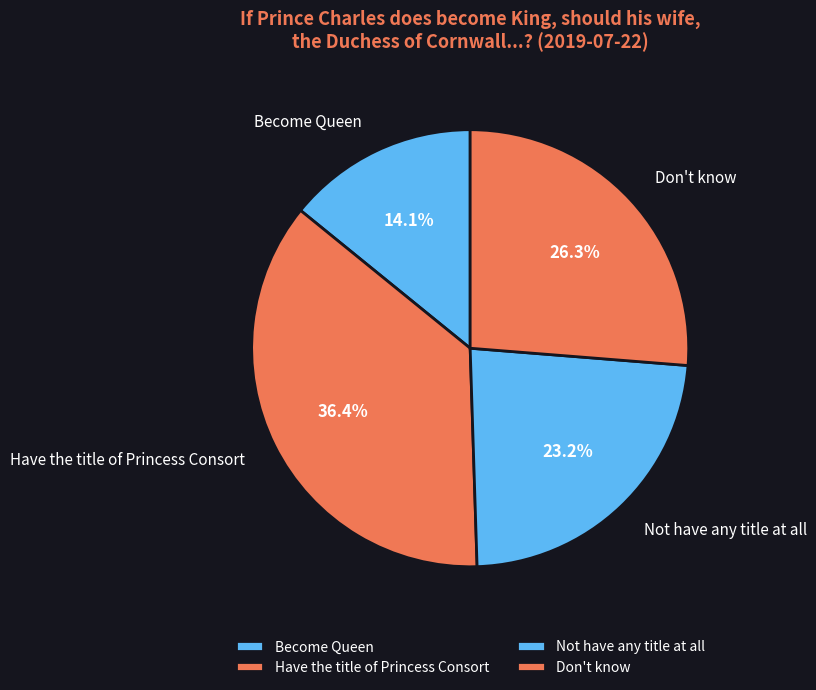

What is the largest slice in the pie chart?

Have the title of Princess Consort